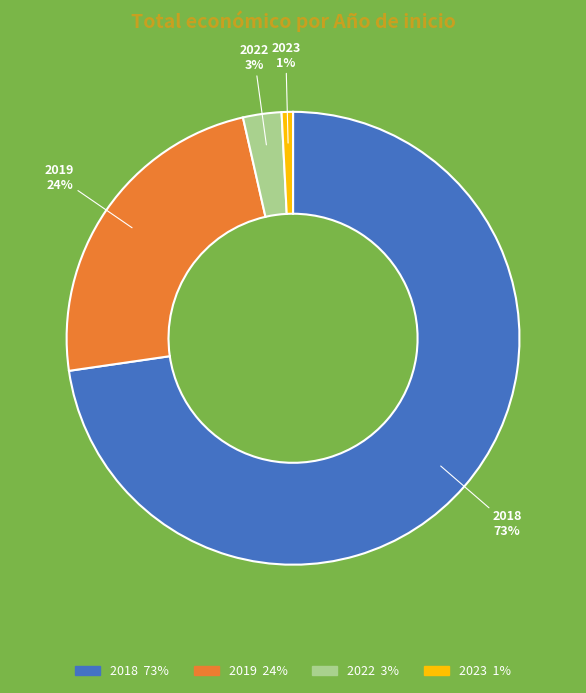

Count the number of slices in the pie.

4